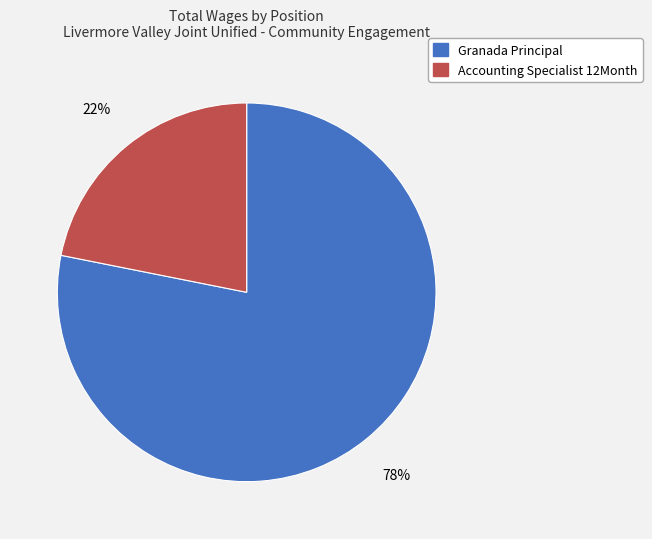

What is the smallest slice in the pie chart?

Accounting Specialist 12Month